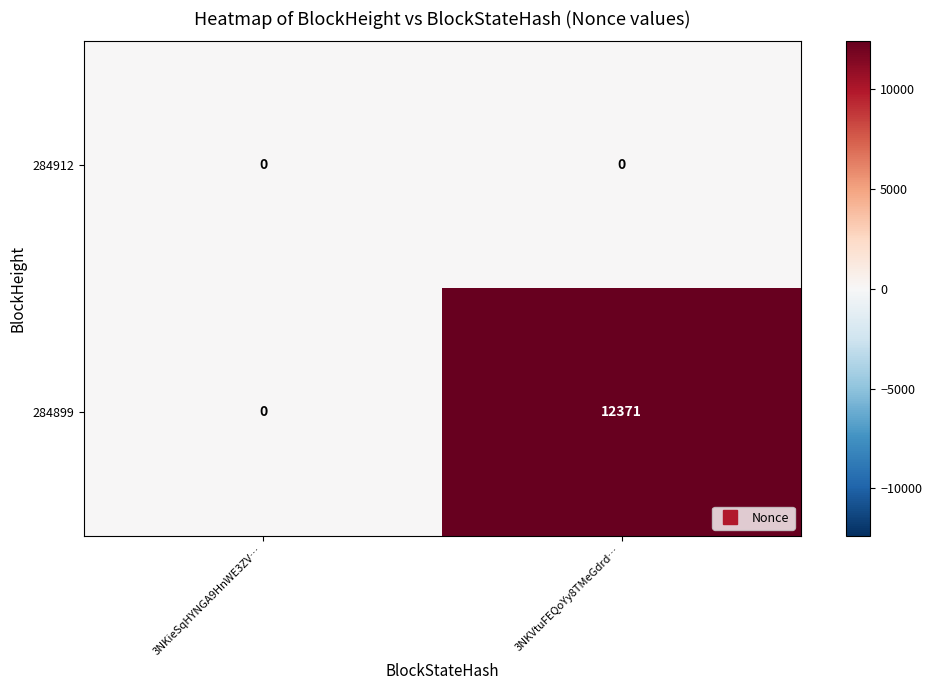

Which series has the largest total across all categories?

284899